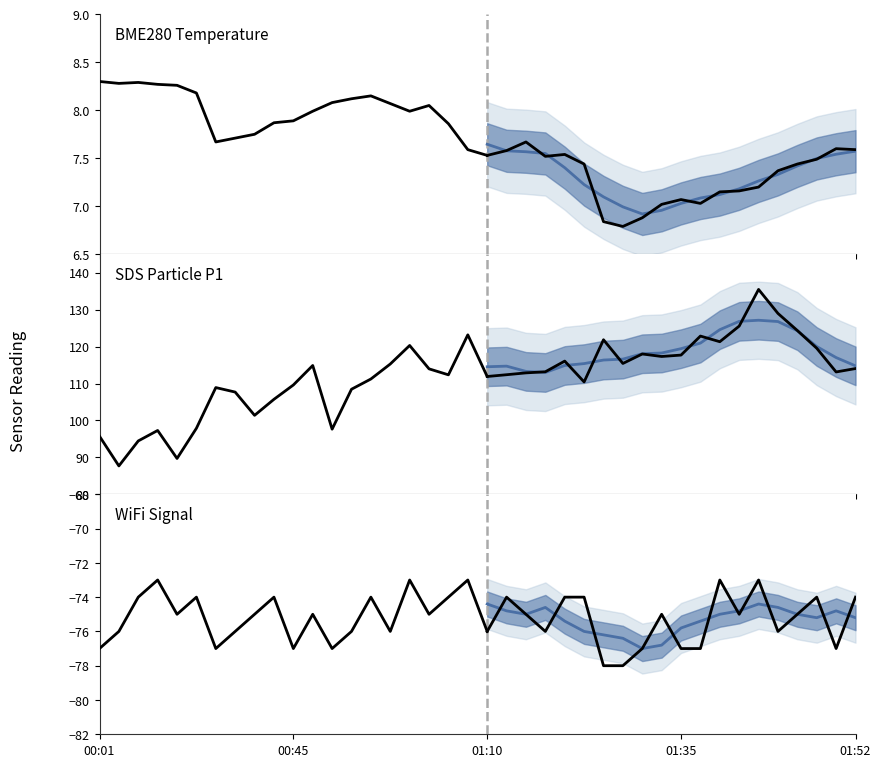

What is the sum of the BME280 Temperature values at 13 and 00:45?

16.4